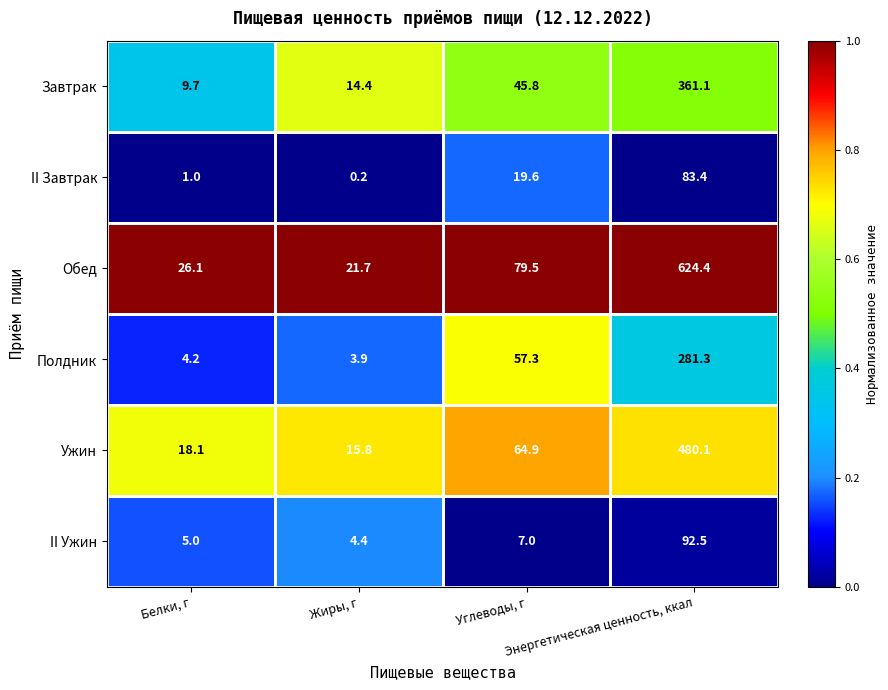

Which series has the largest total across all categories?

Обед